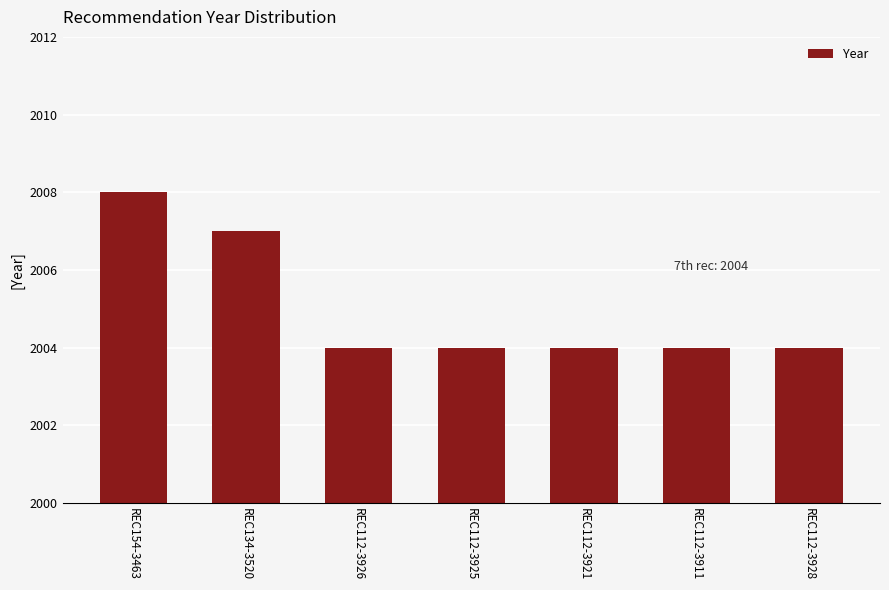

What is the value of the 2nd bar from the left?

2007